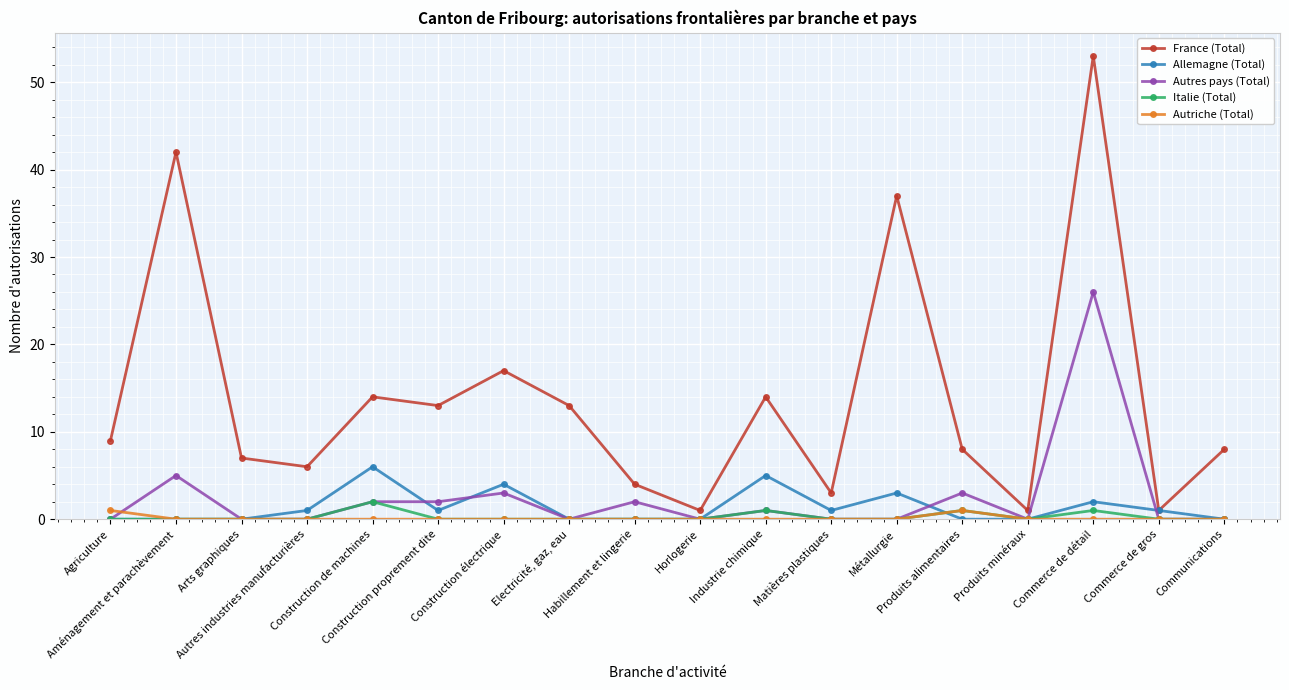

The Allemagne (Total) series shows 0 at Produits minéraux. True or false?

True